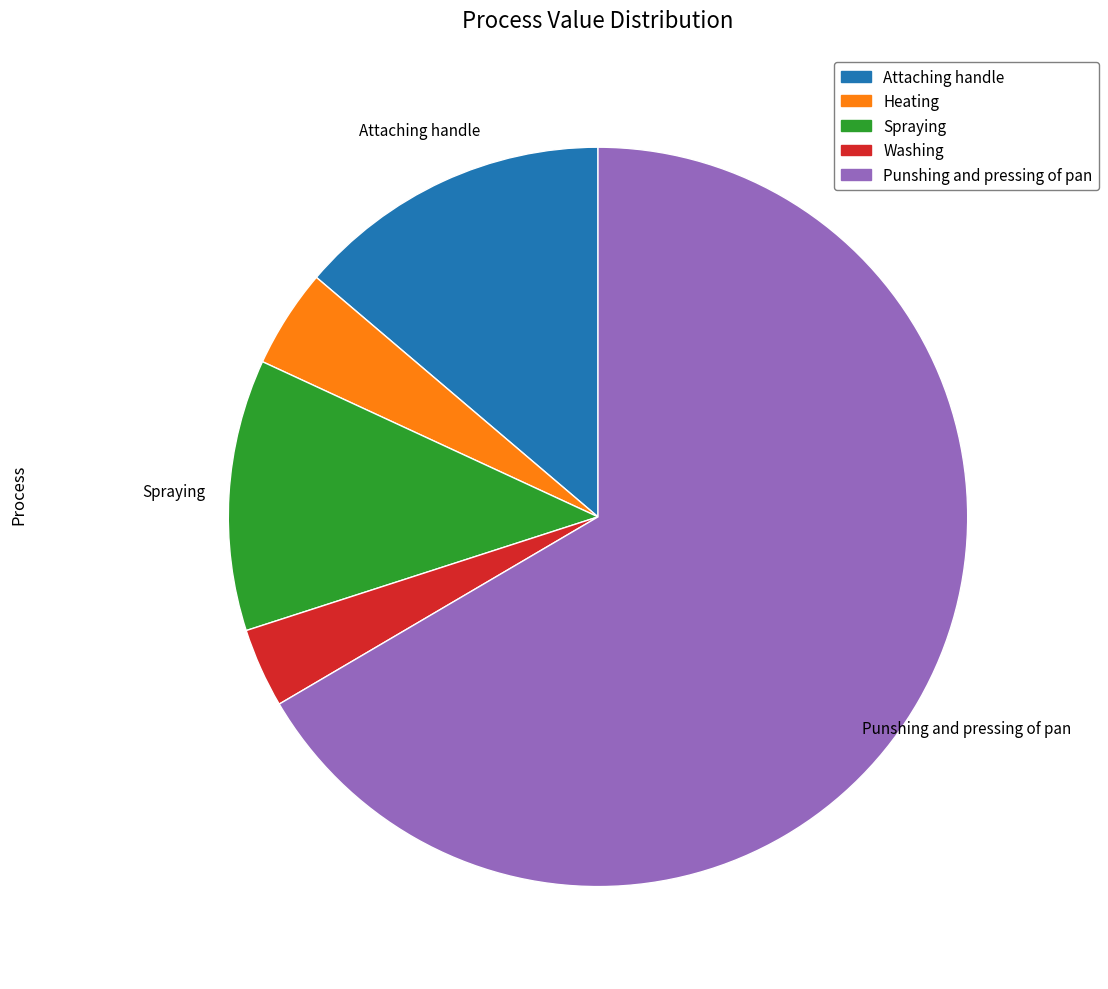

Is there any slice that represents more than half of the pie?

Yes